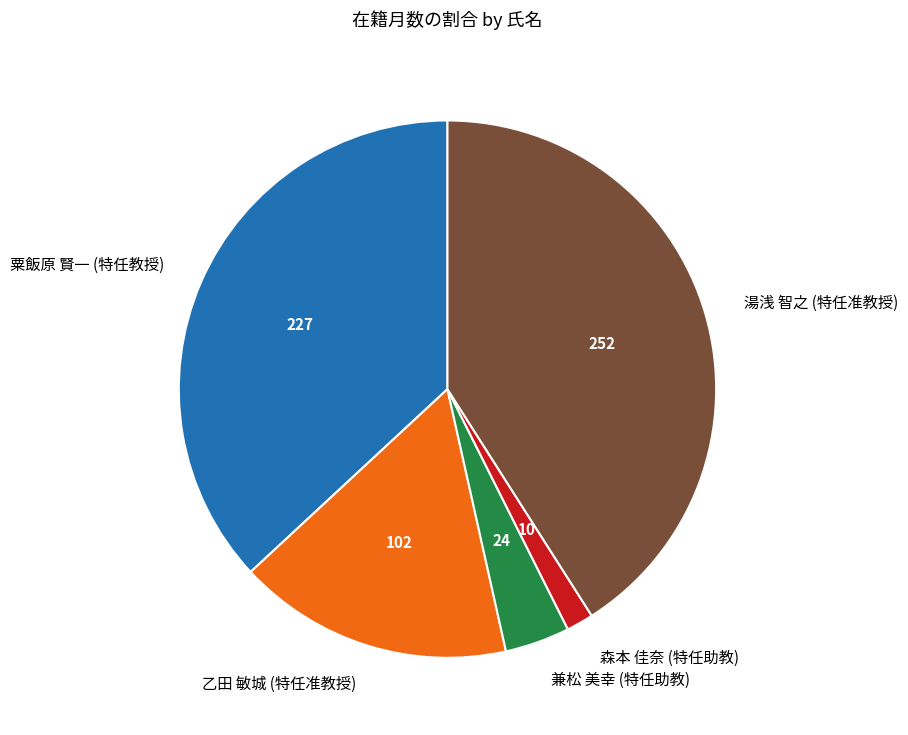

Is there any slice that represents more than half of the pie?

No